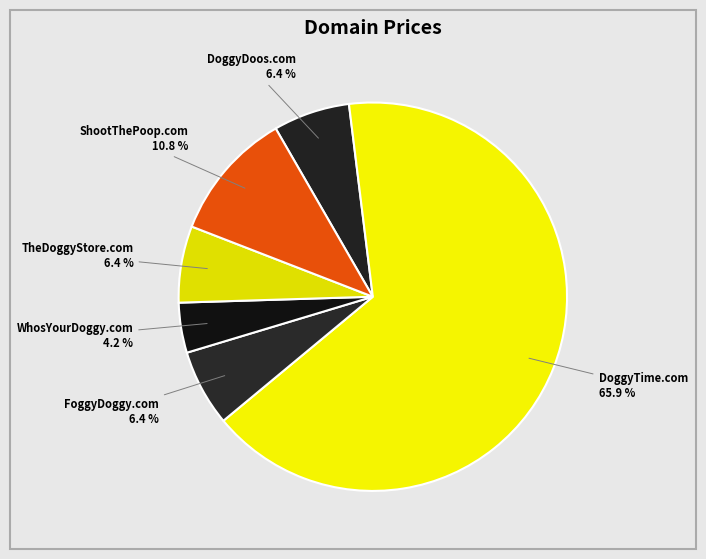

What is the smallest slice in the pie chart?

WhosYourDoggy.com